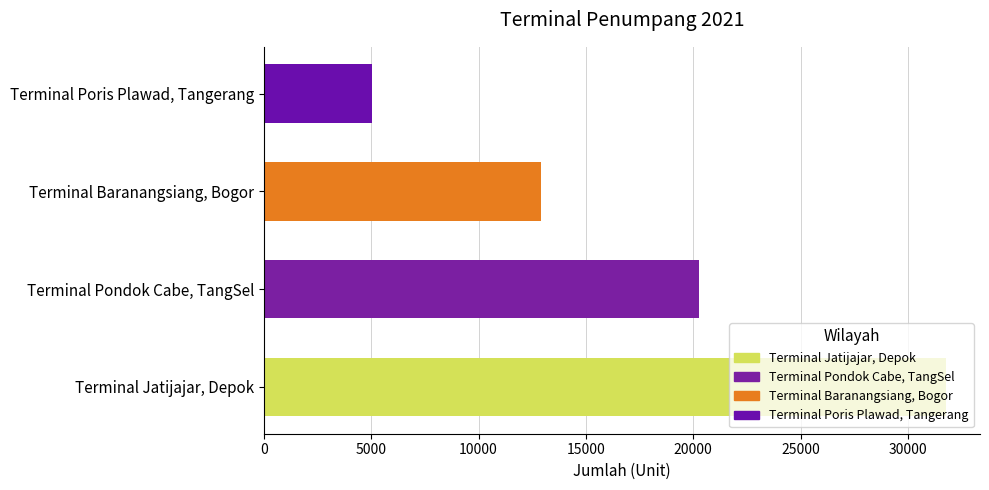

Approximately how many times larger is the value at Terminal Baranangsiang, Bogor compared to Terminal Pondok Cabe, TangSel?

0.6